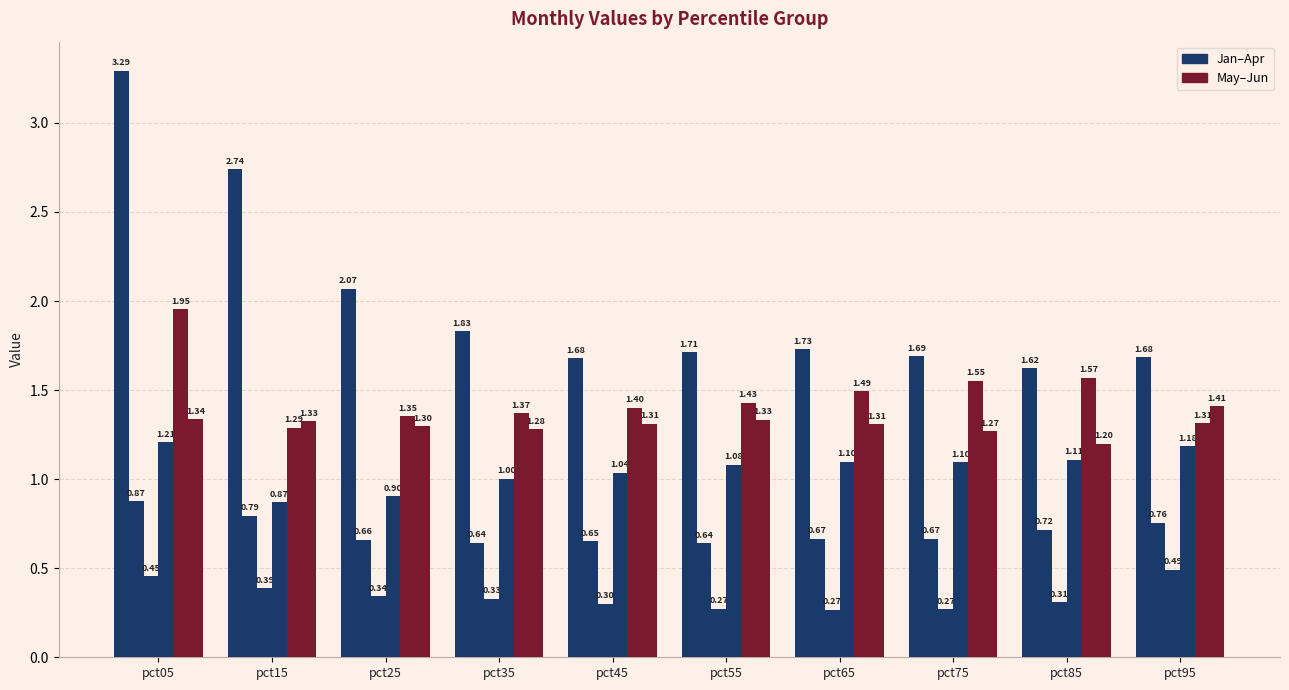

Which has a higher value, pct15 or pct95?

pct15